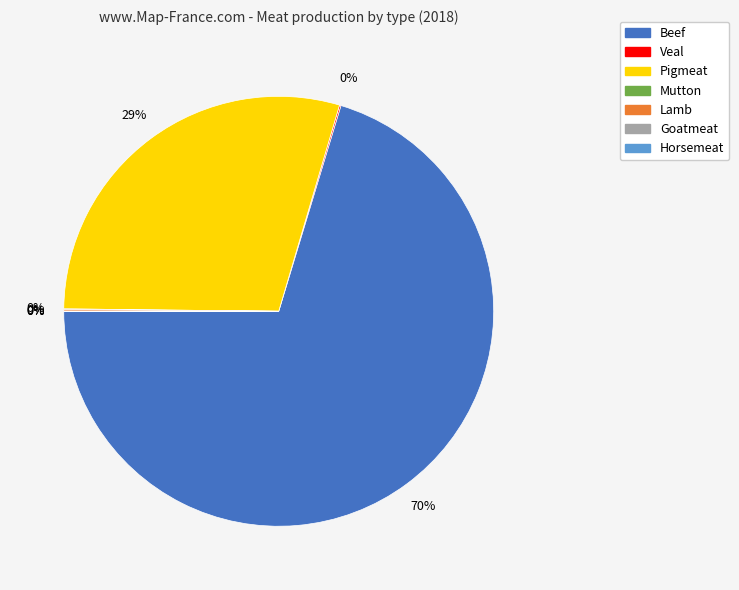

To the nearest percent, what is the average slice percentage?

14%